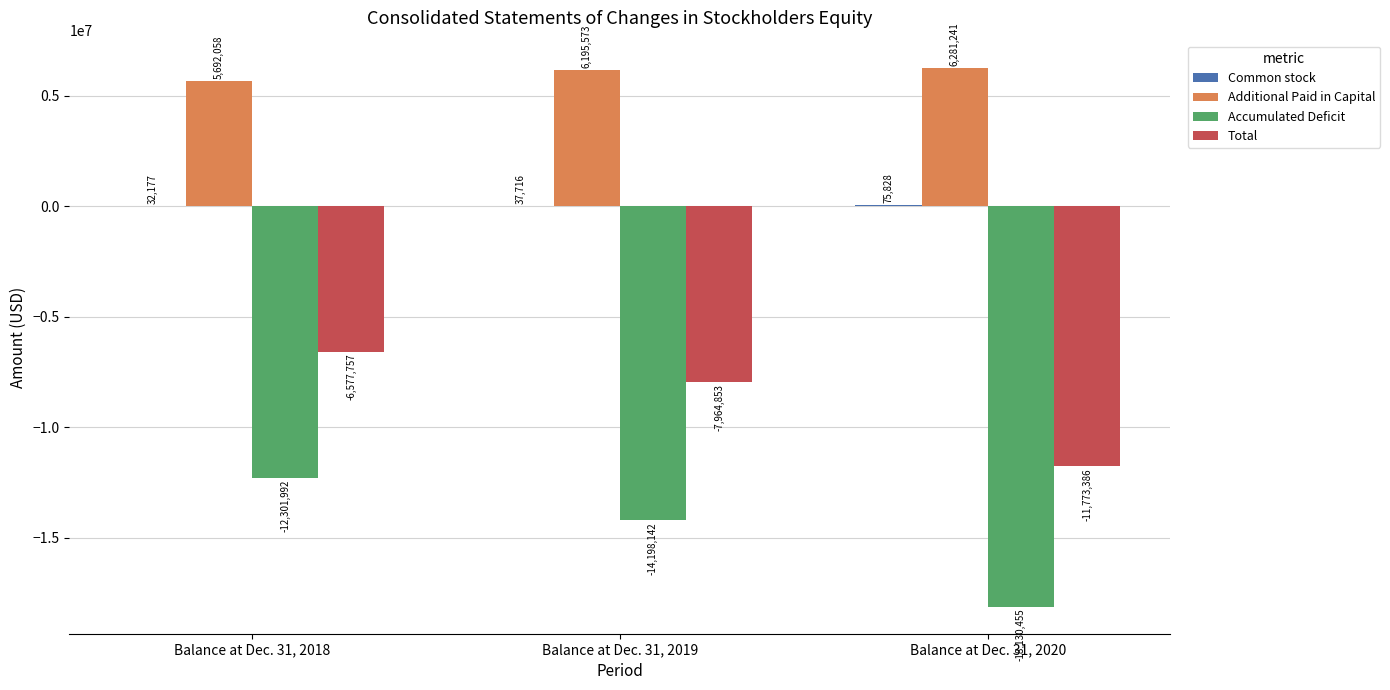

At which label does Accumulated Deficit first exceed -14198142?

Balance at Dec. 31, 2018